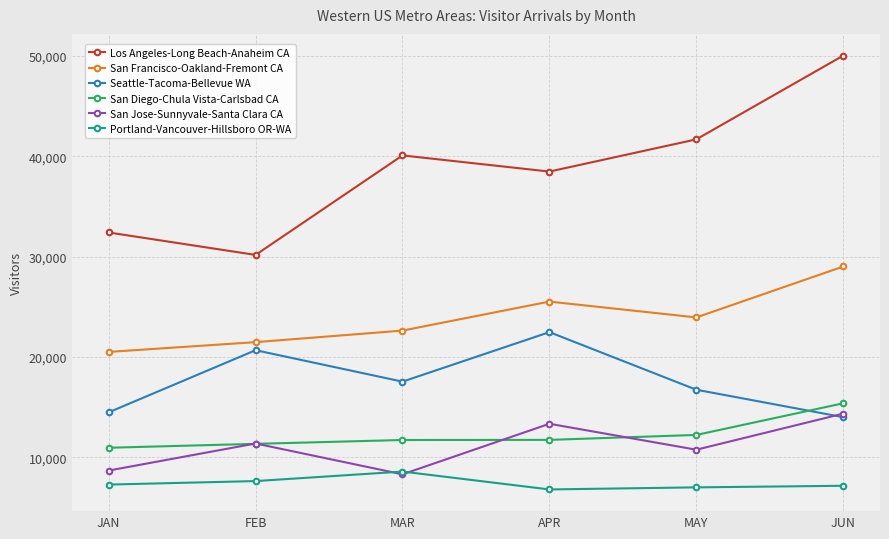

What is the average value of the Los Angeles-Long Beach-Anaheim CA series?

38810.6